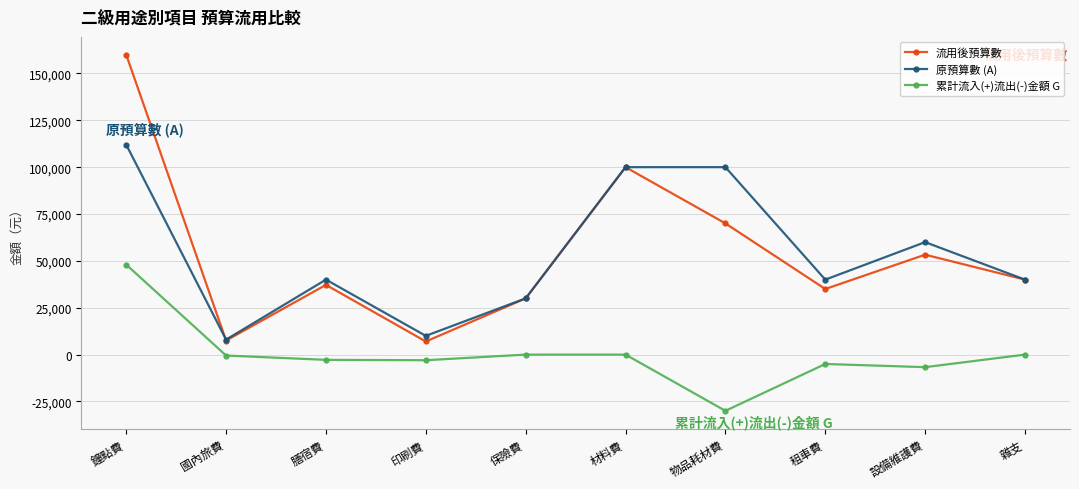

In 流用後預算數, how many points are lower than both neighbors (excluding endpoints)?

3